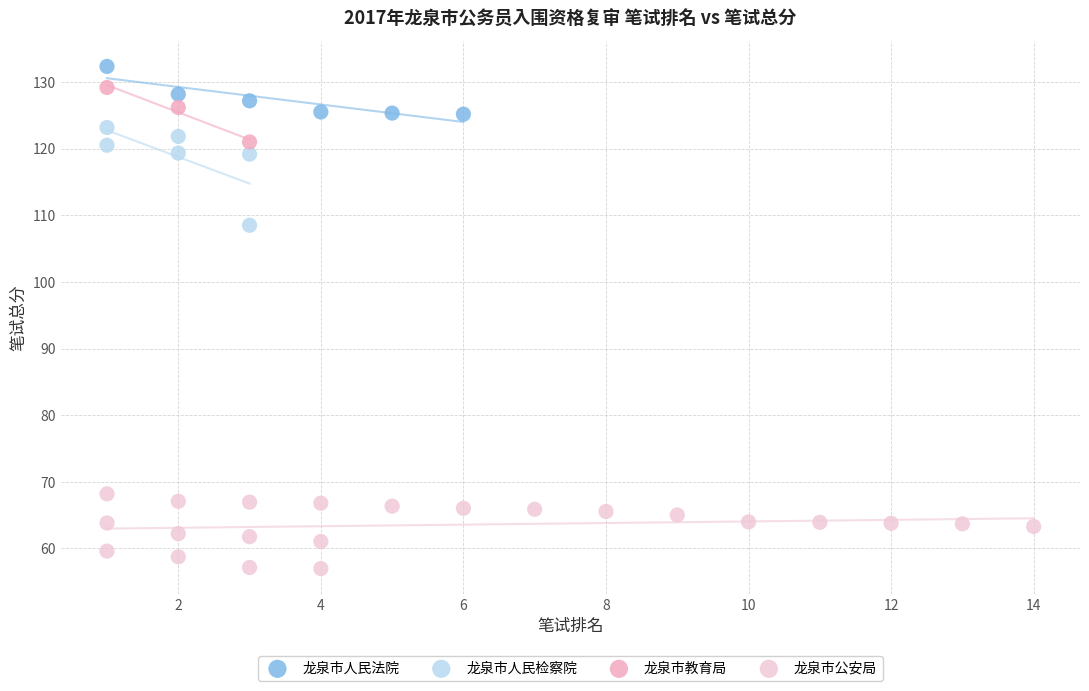

Which series has the widest spread of Y values?

龙泉市人民检察院